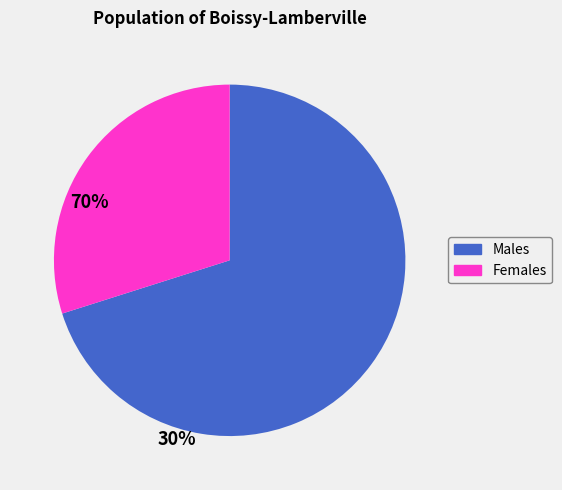

Does any single category account for the majority?

Yes